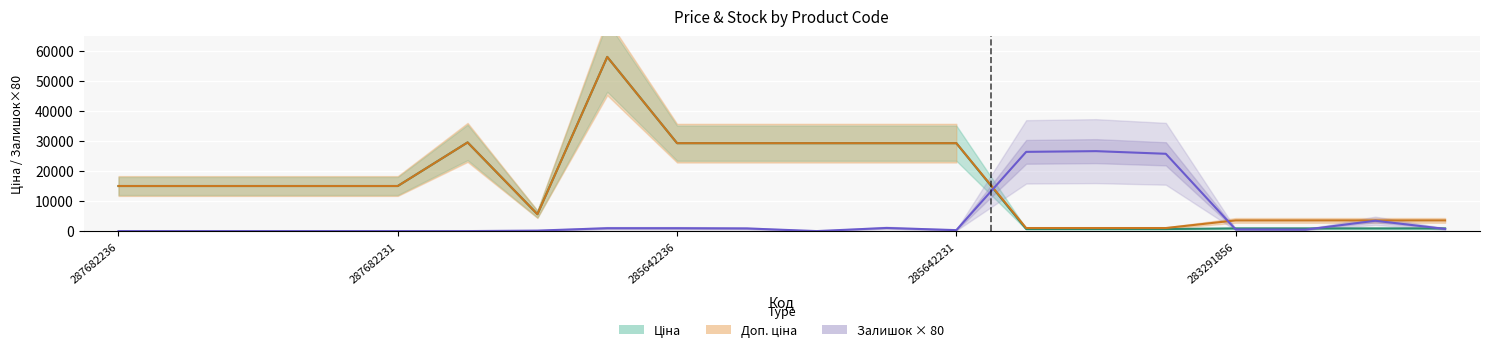

What is the difference between the maximum and minimum values in the Доп. ціна series?

57019.2